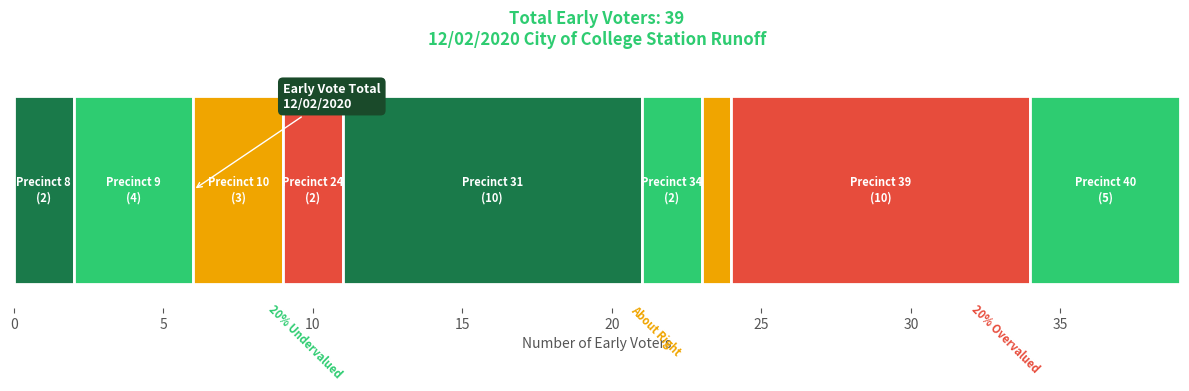

Count the values in the range 2 to 5.

6